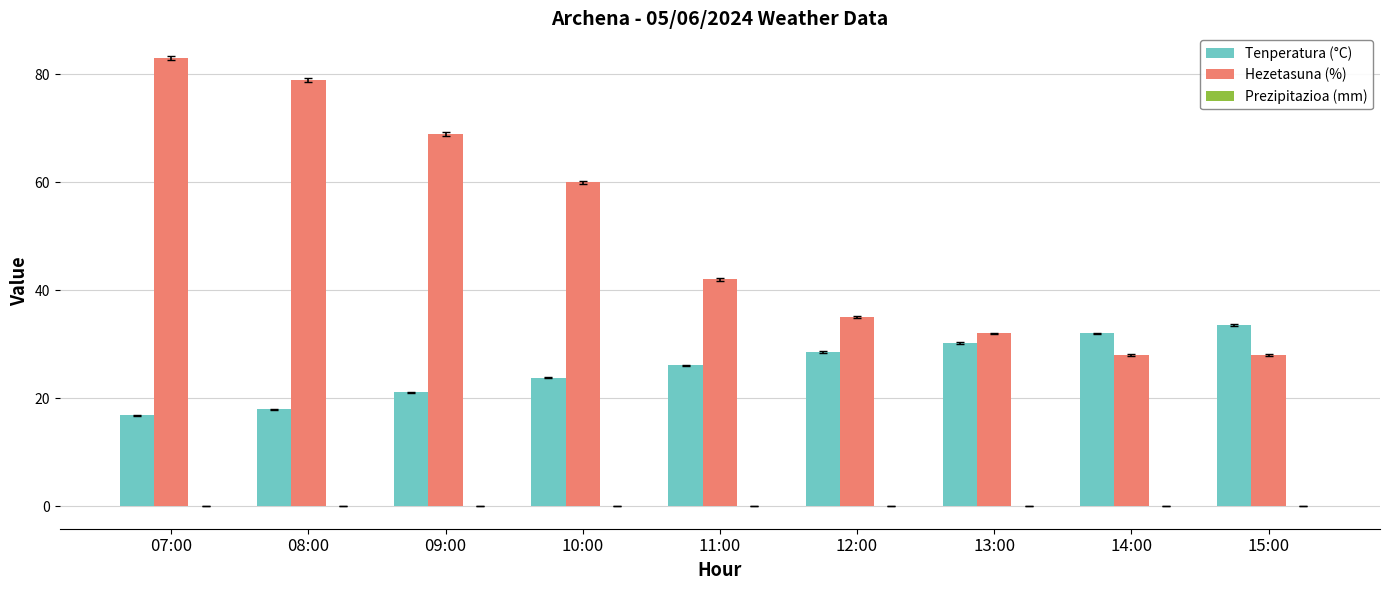

At which label is Hezetasuna (%) closest to 55?

10:00